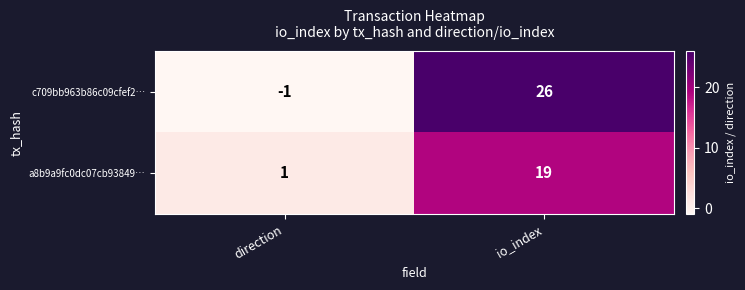

What is the difference between the highest and lowest values at io_index?

7